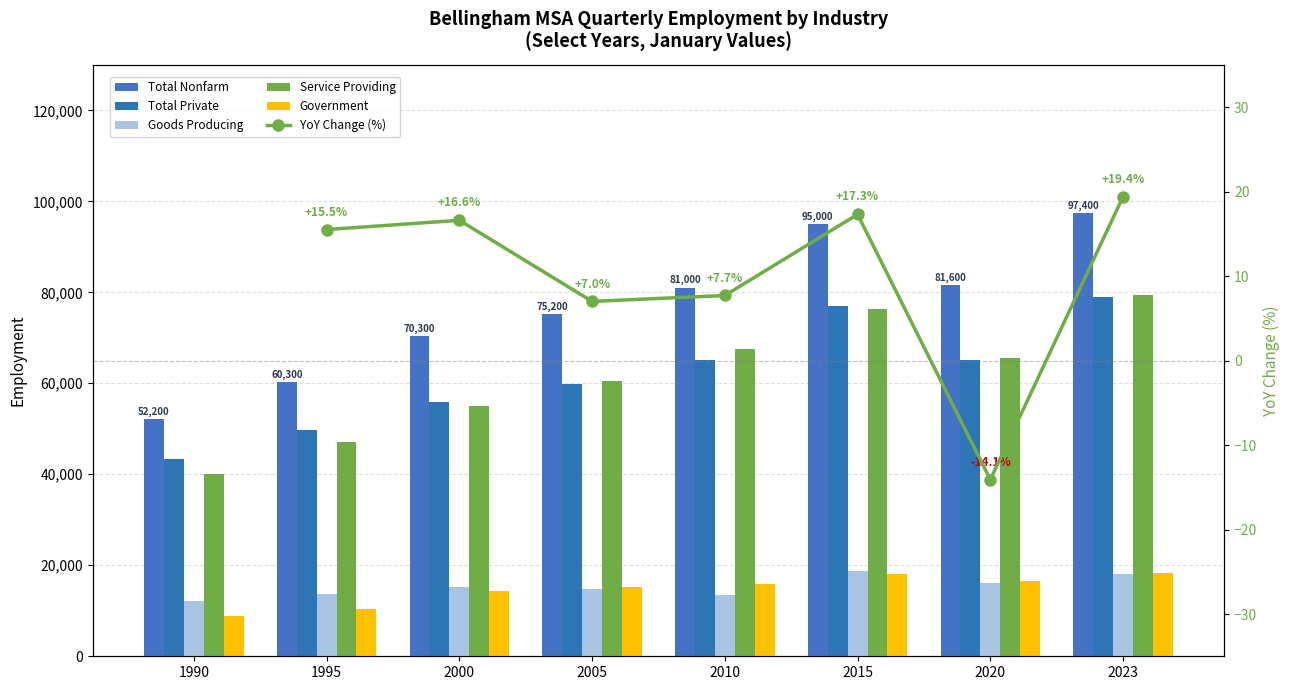

What value does the Government series have at 1995?

10500.0